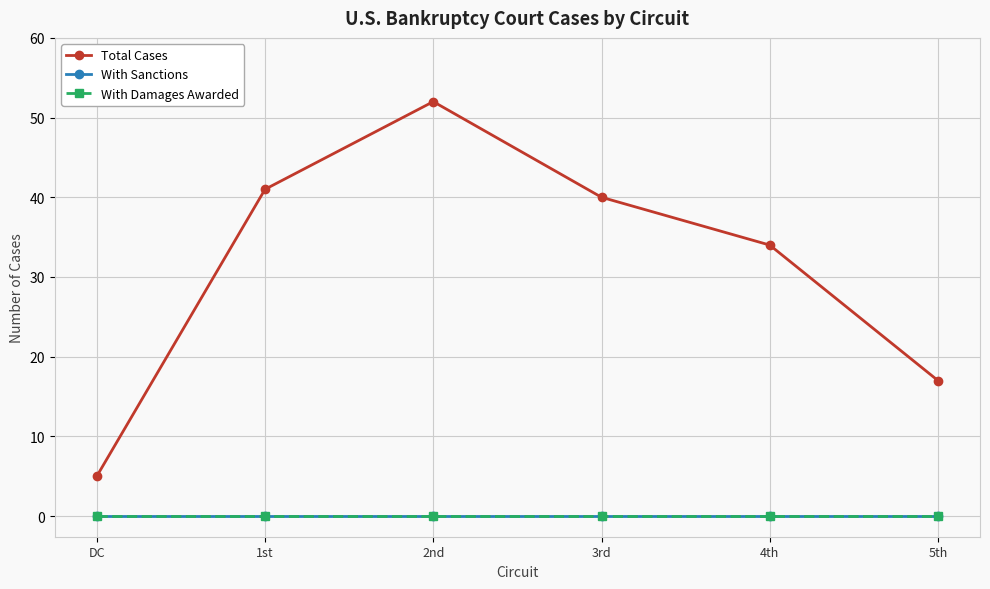

The value of Total Cases at 4th is 23. True or false?

False